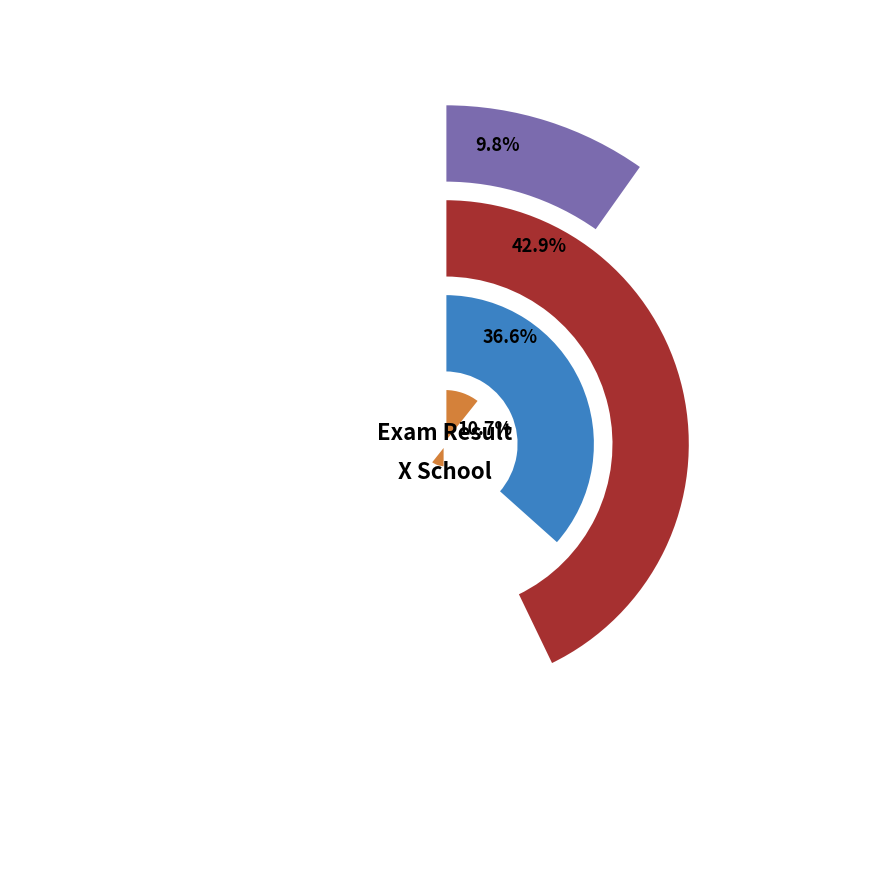

Which category has the biggest portion of the pie?

50-59